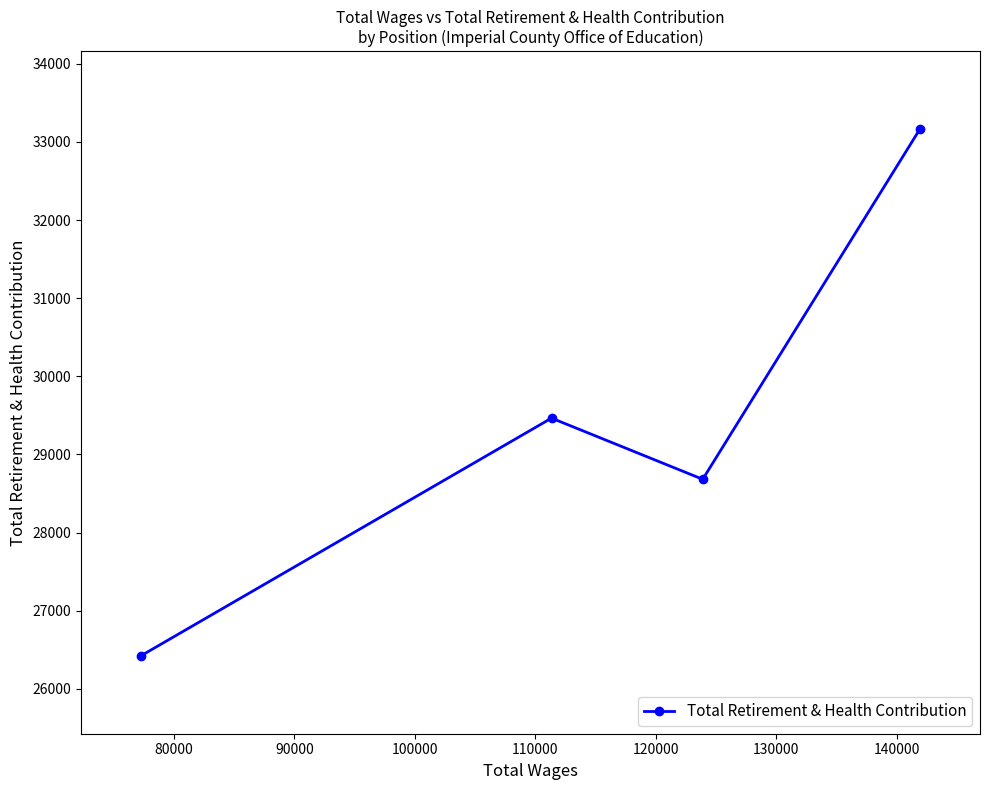

What is the maximum value shown in the chart?

33162